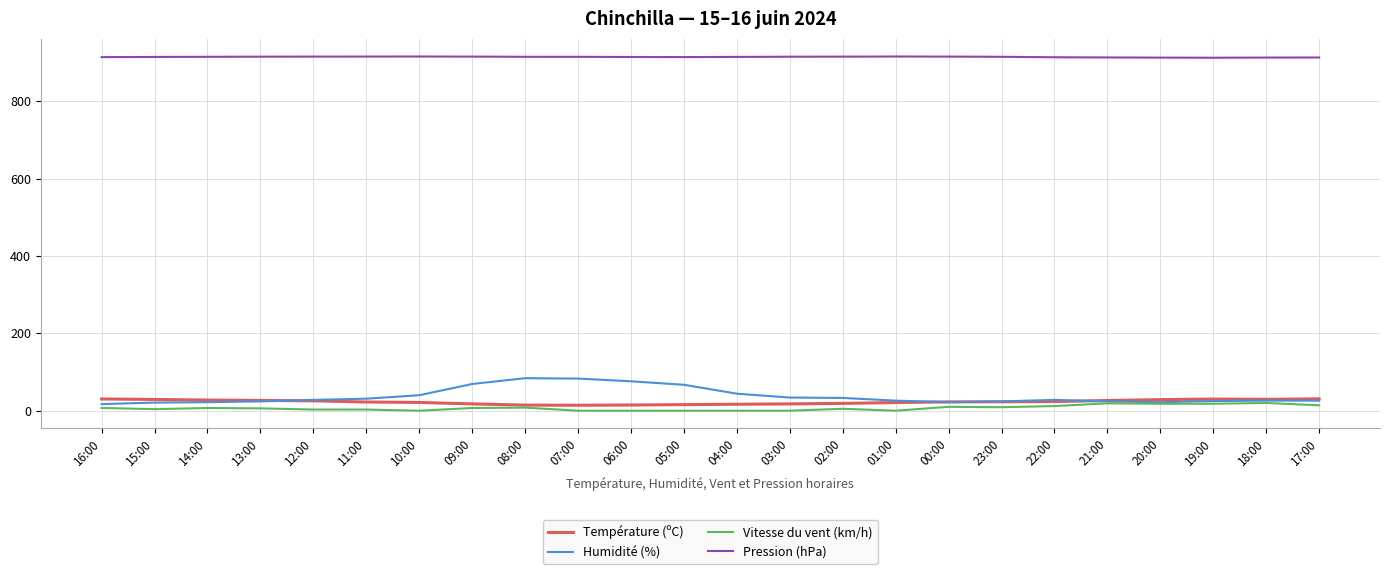

Which series has the largest range (max minus min)?

Humidité (%)